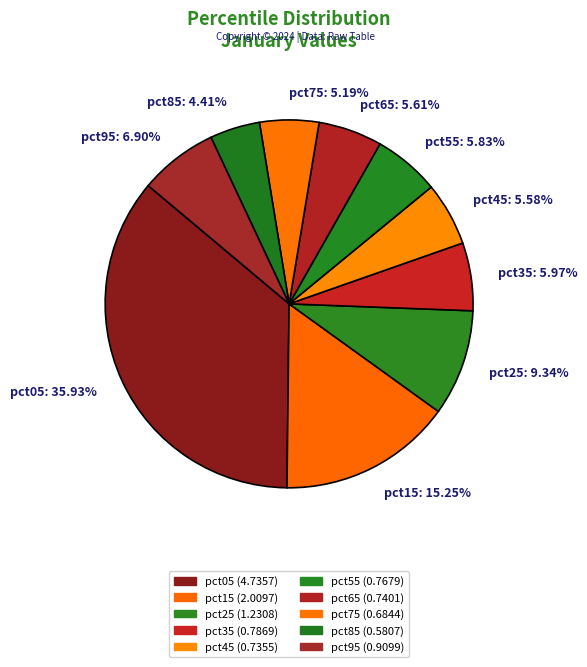

What is the total percentage of pct25 and pct45?

14.9%